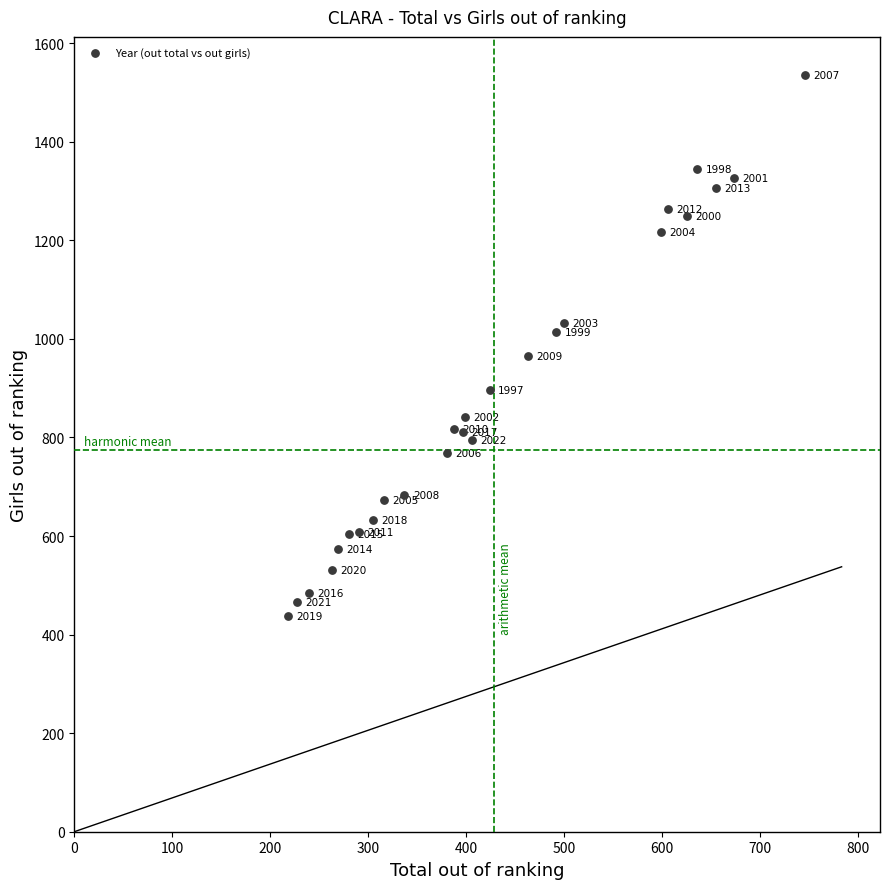

What Y value in the scatter plot is closest to 986?

966